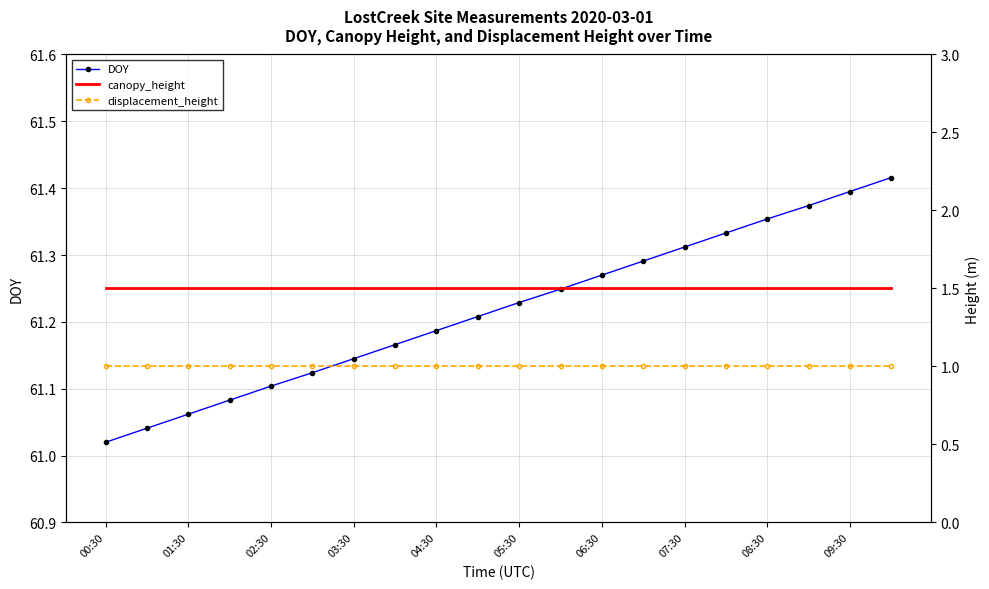

Is it true that DOY equals 13.4 at 06:30?

False